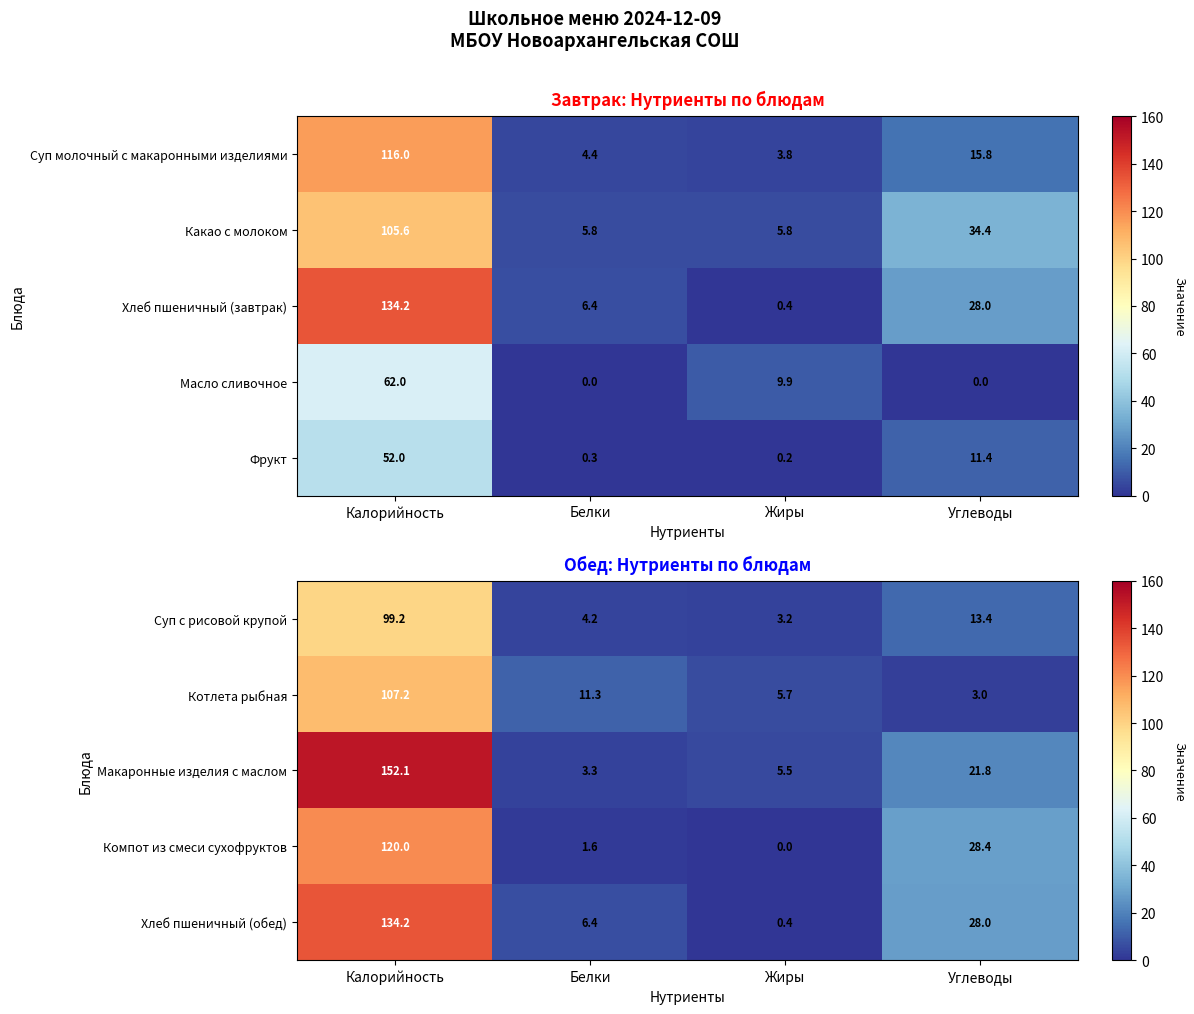

Where does the Макаронные изделия с маслом series first go above 21?

Калорийность